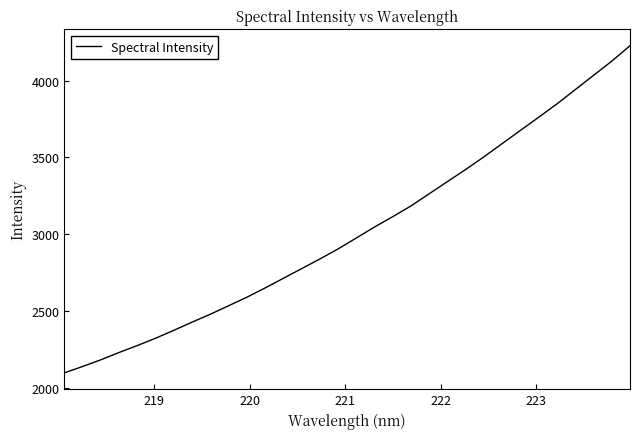

What is the minimum value shown in the chart?

2095.7